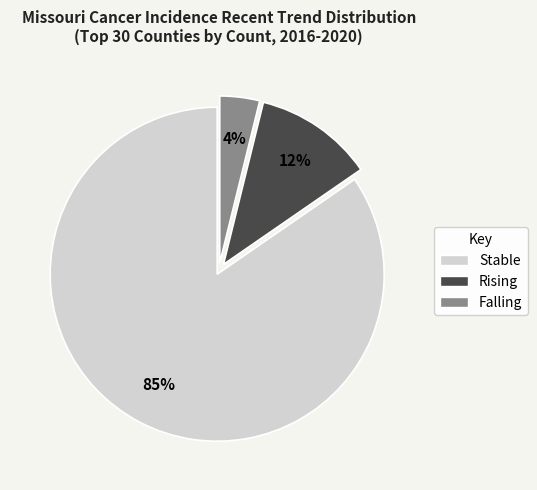

To the nearest percent, what is the average slice percentage?

33%